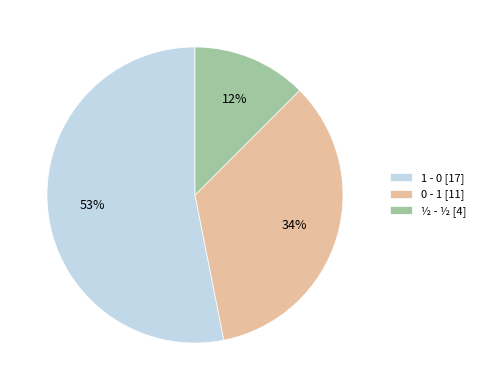

Is it true that 1 - 0 is 53% of the pie?

True